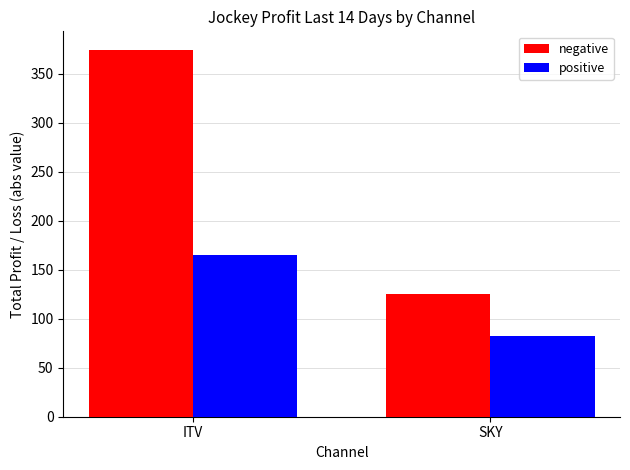

The value of negative at SKY is 124.9. True or false?

True